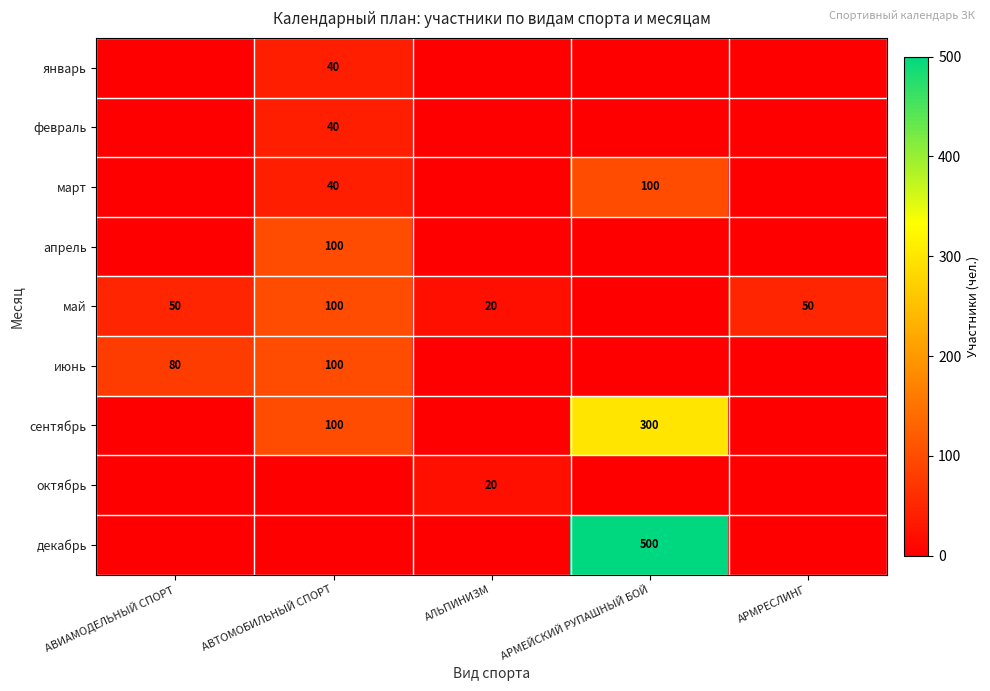

What is the difference between the март values at АРМЕЙСКИЙ РУПАШНЫЙ БОЙ and АВТОМОБИЛЬНЫЙ СПОРТ?

60